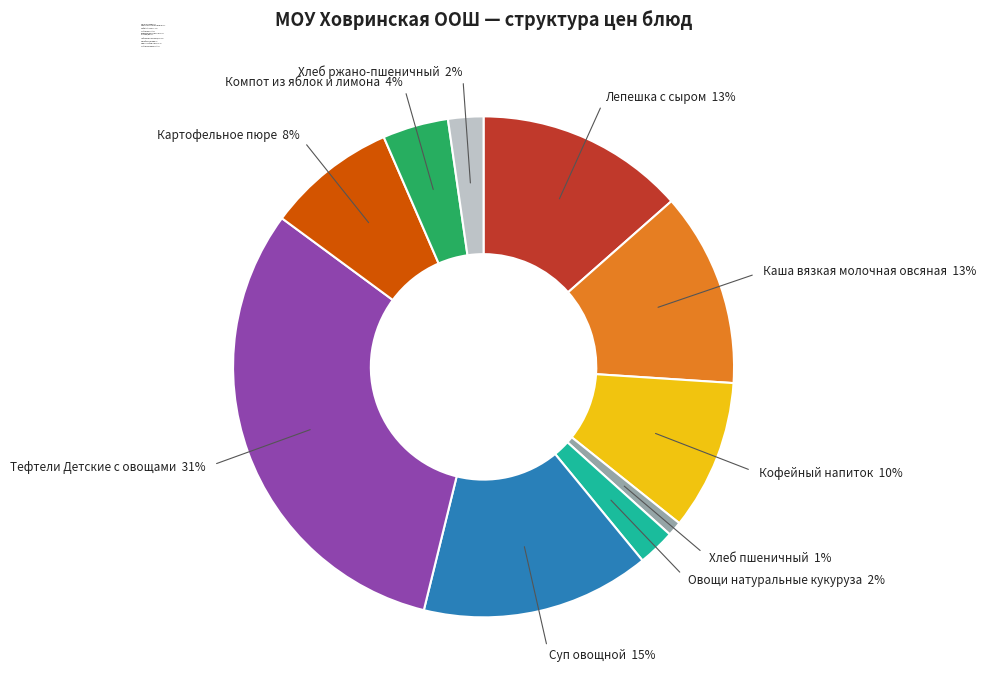

To the nearest percent, what percentage of the pie is Компот из яблок и лимона?

4%